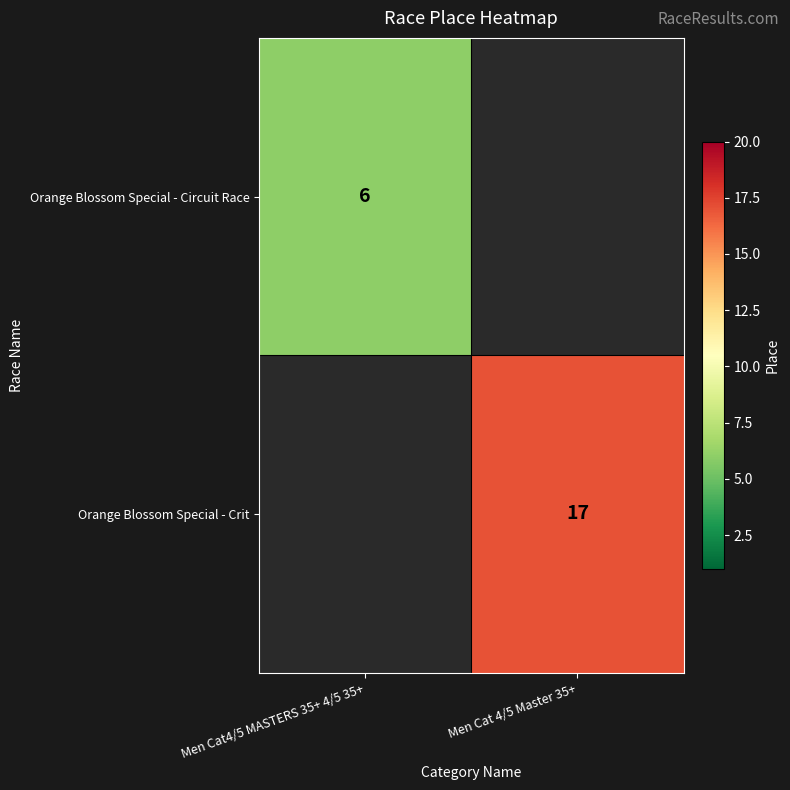

How many categories are shown in the chart?

2